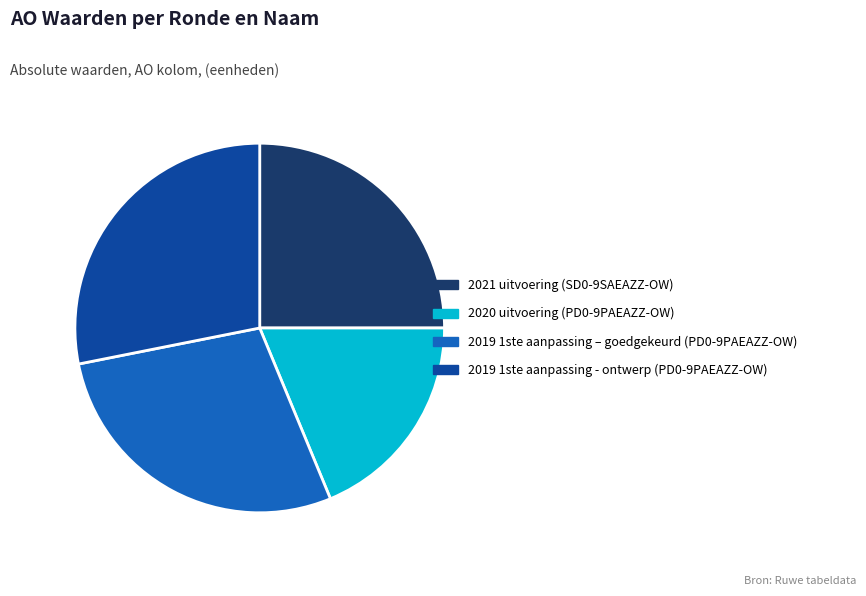

Is there any slice that represents more than half of the pie?

No